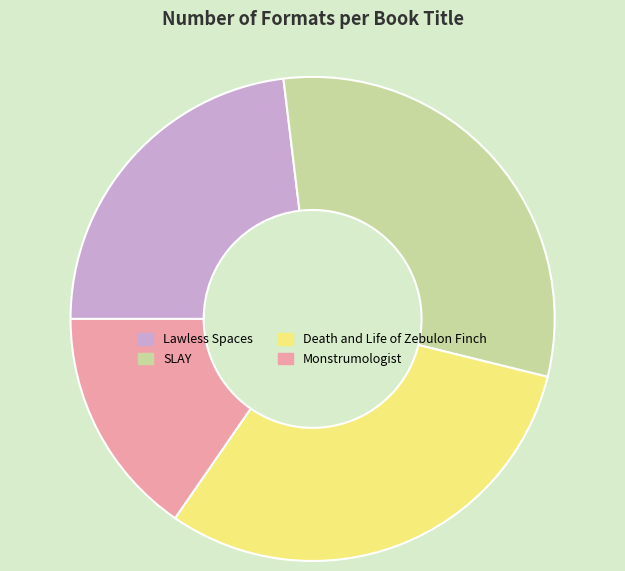

The Lawless Spaces slice represents 31% of the pie. True or false?

False